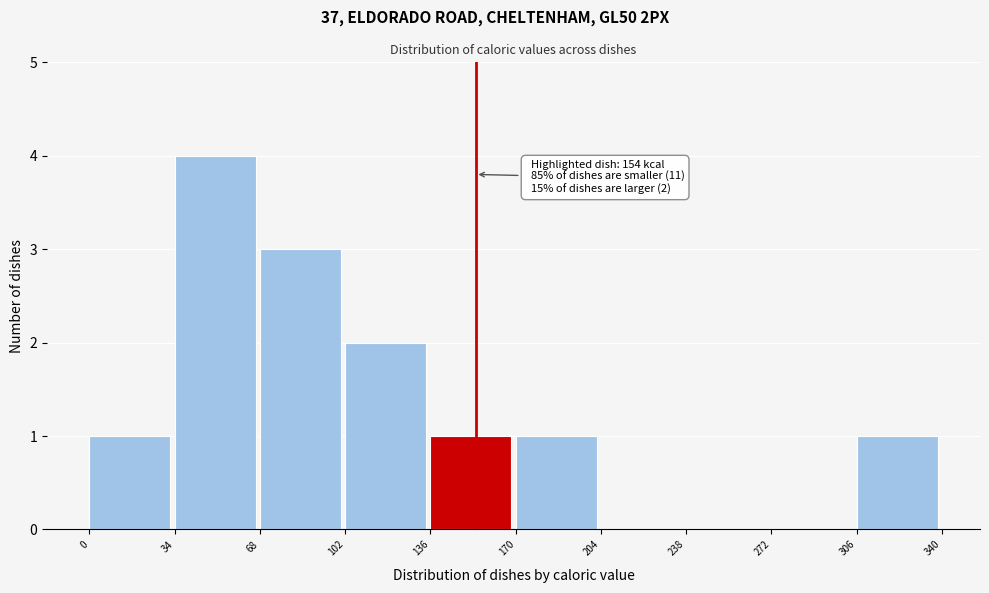

Over which range of the x-axis is the bar tallest?

34 to 68